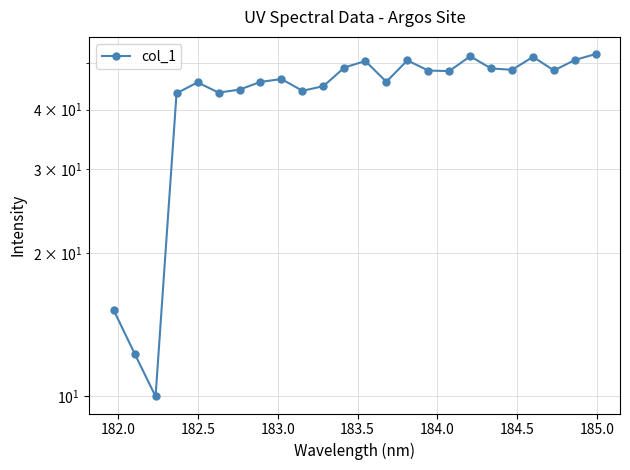

True or false: the data has more than 1 interior local peaks.

True